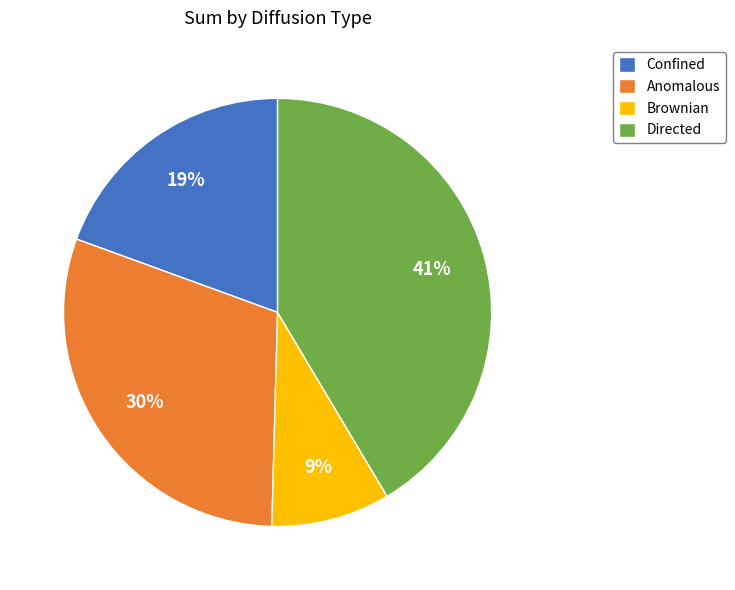

Which slice is the smallest?

Brownian